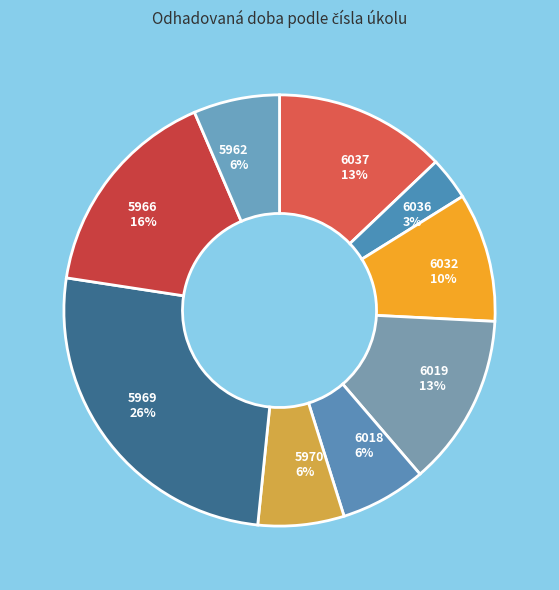

How many segments does this pie chart have?

9